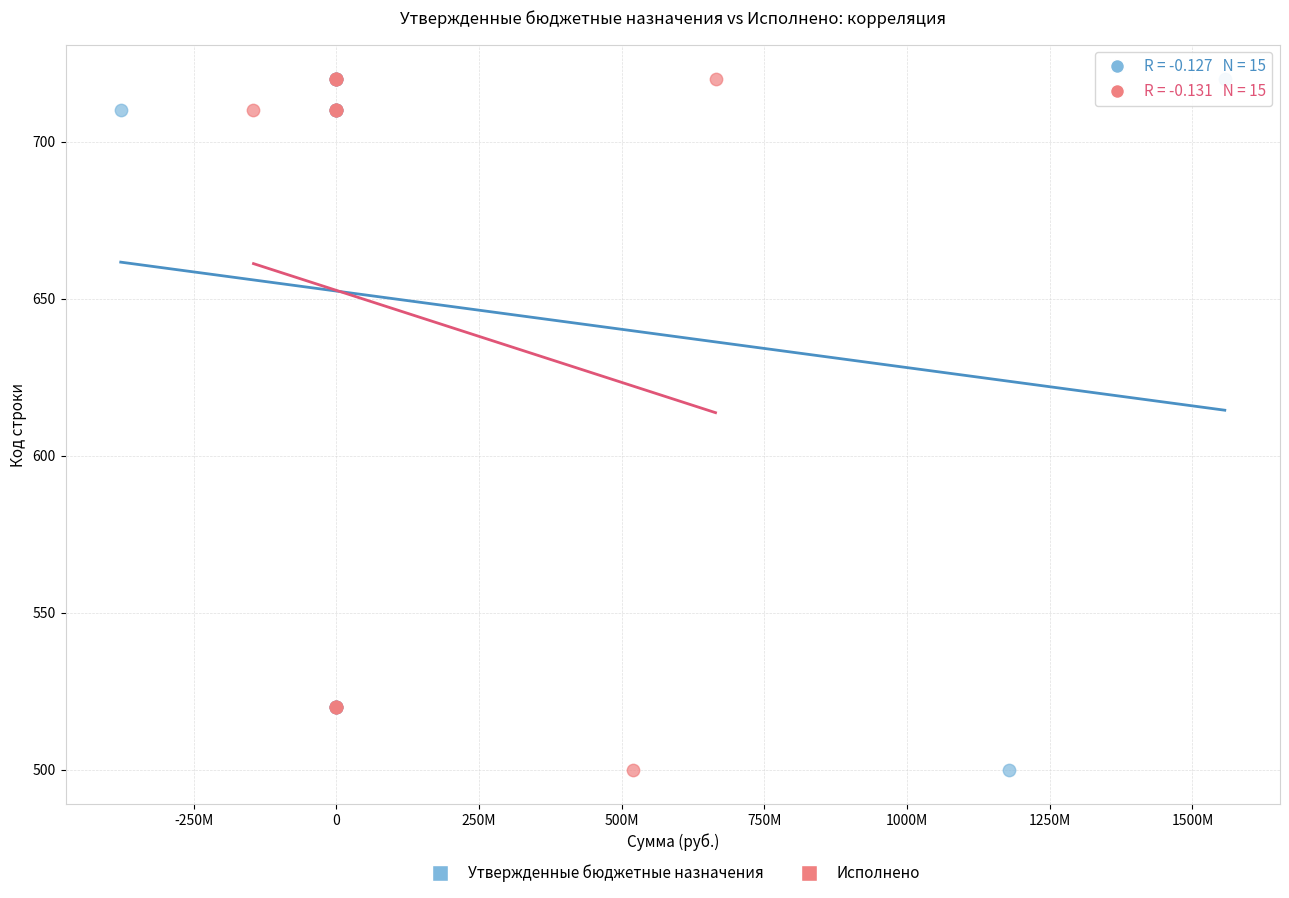

What are all the series names shown in the legend?

Утвержденные бюджетные назначения, Исполнено